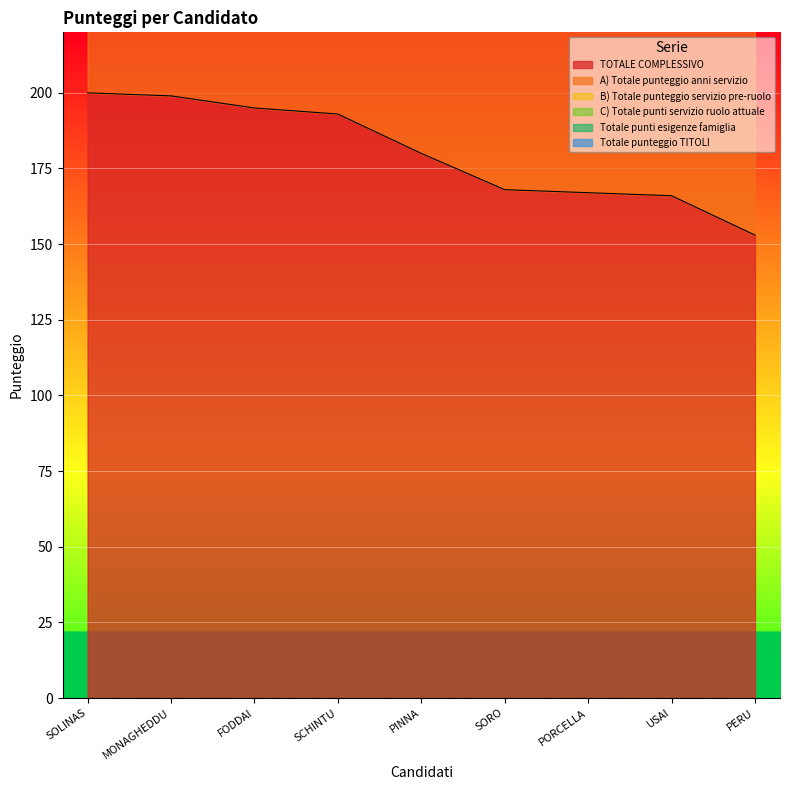

Between SOLINAS Mariangelica and USAI Maria Paola, which is larger?

SOLINAS Mariangelica